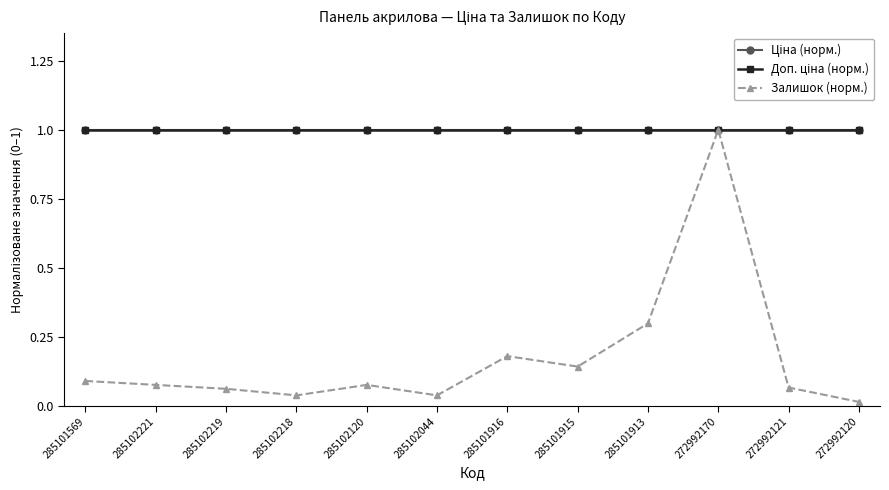

Is this an area chart (filled region under the line)?

No